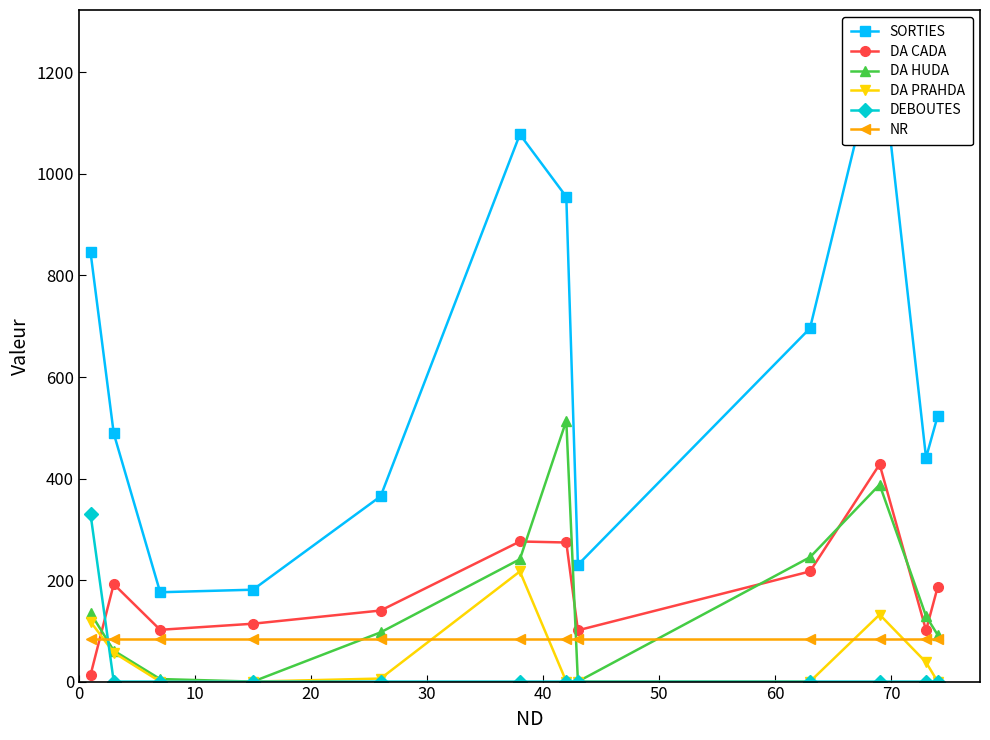

True or false: DA PRAHDA has more than 0 interior local peaks.

True